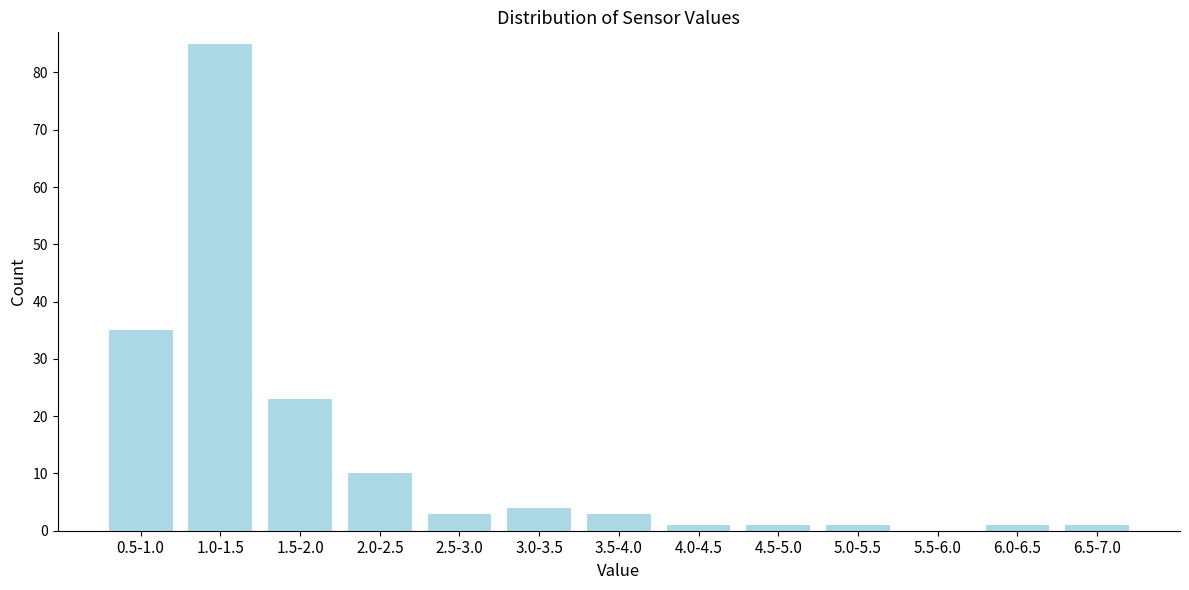

Reading right to left, list all the values displayed in this chart.

6.5-7.0=1	6.0-6.5=1	5.5-6.0=0	5.0-5.5=1	4.5-5.0=1	4.0-4.5=1	3.5-4.0=3	3.0-3.5=4	2.5-3.0=3	2.0-2.5=10	1.5-2.0=23	1.0-1.5=85	0.5-1.0=35